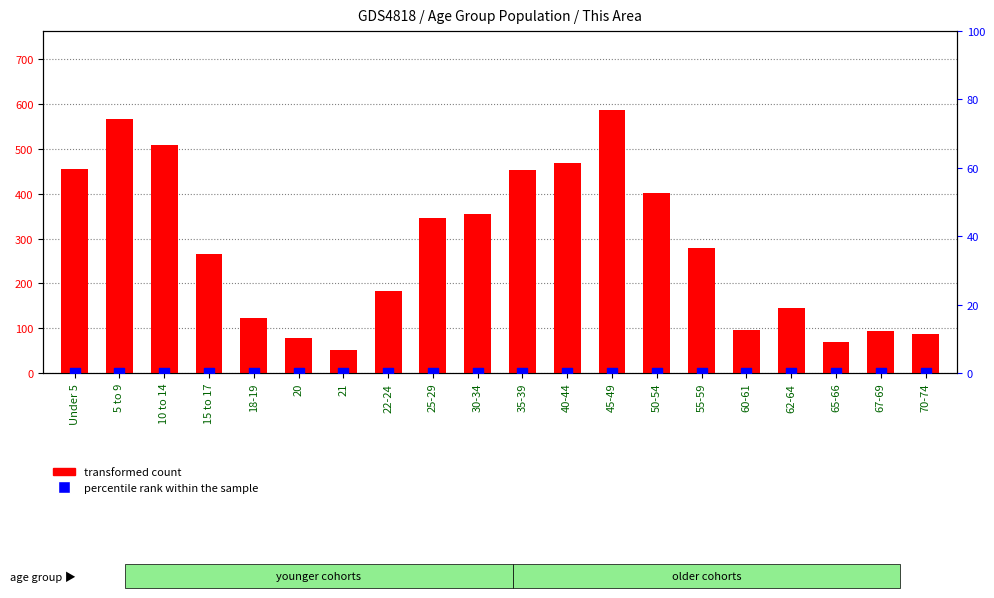

What are all the series names shown in the legend?

transformed count, percentile rank within the sample